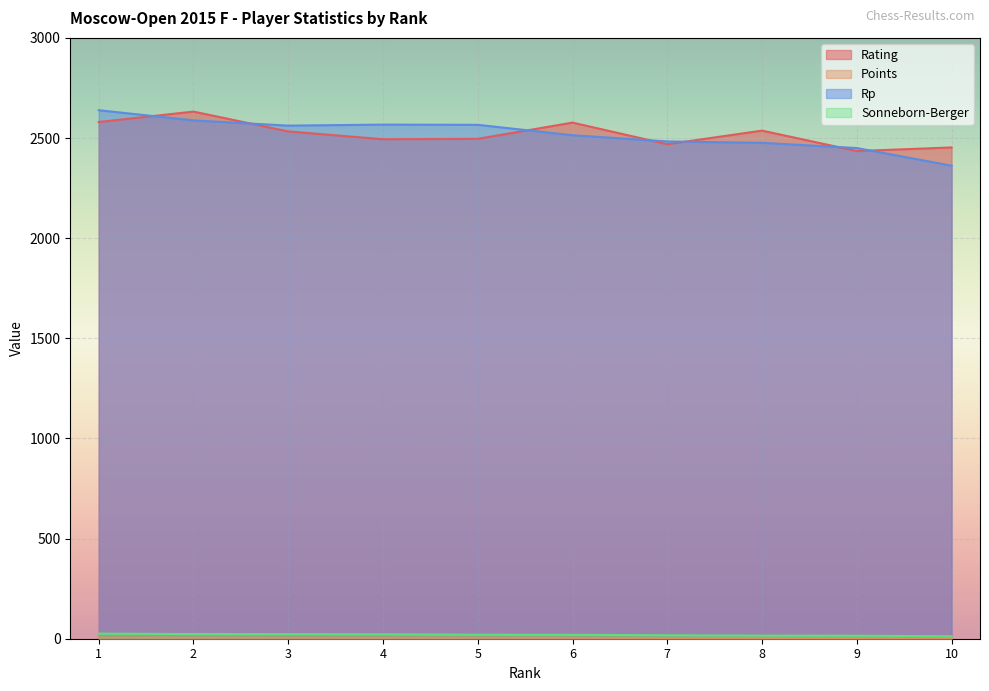

How many data points in Sonneborn-Berger are less than 20?

5